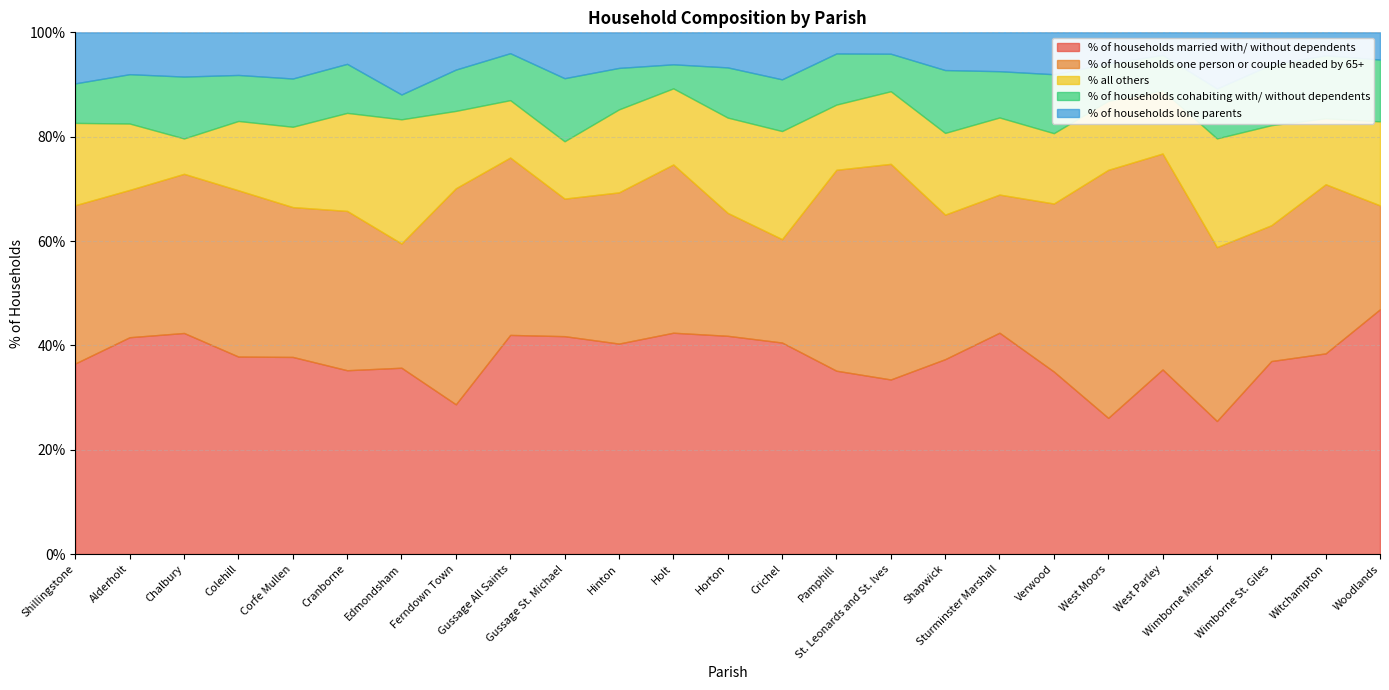

Where is the first local minimum for % all others?

Chalbury